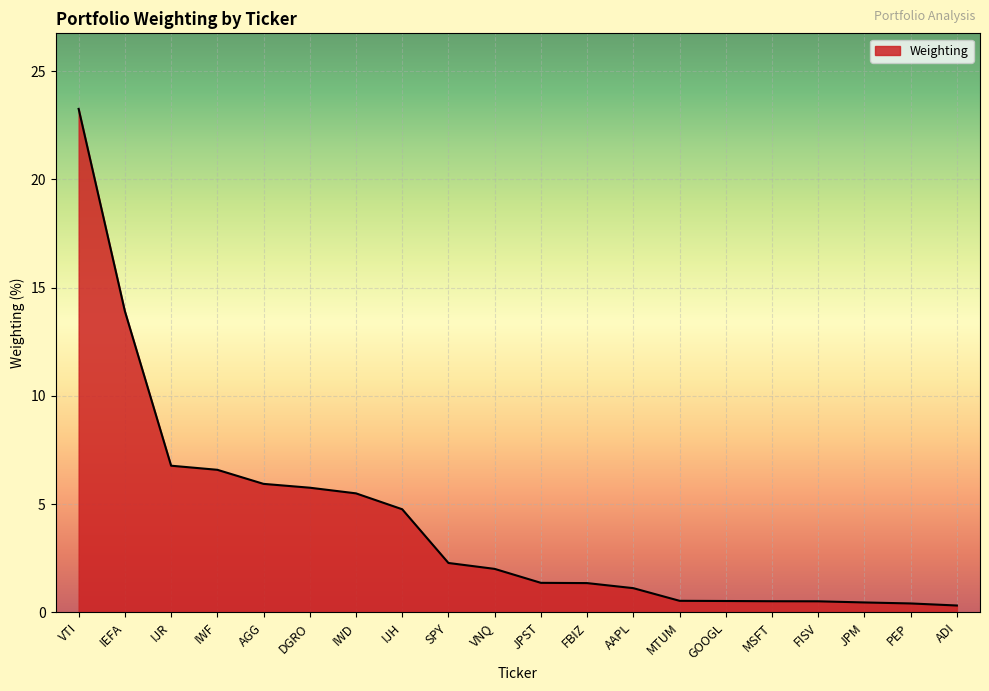

True or false: the data shows 0.5 at MTUM.

True